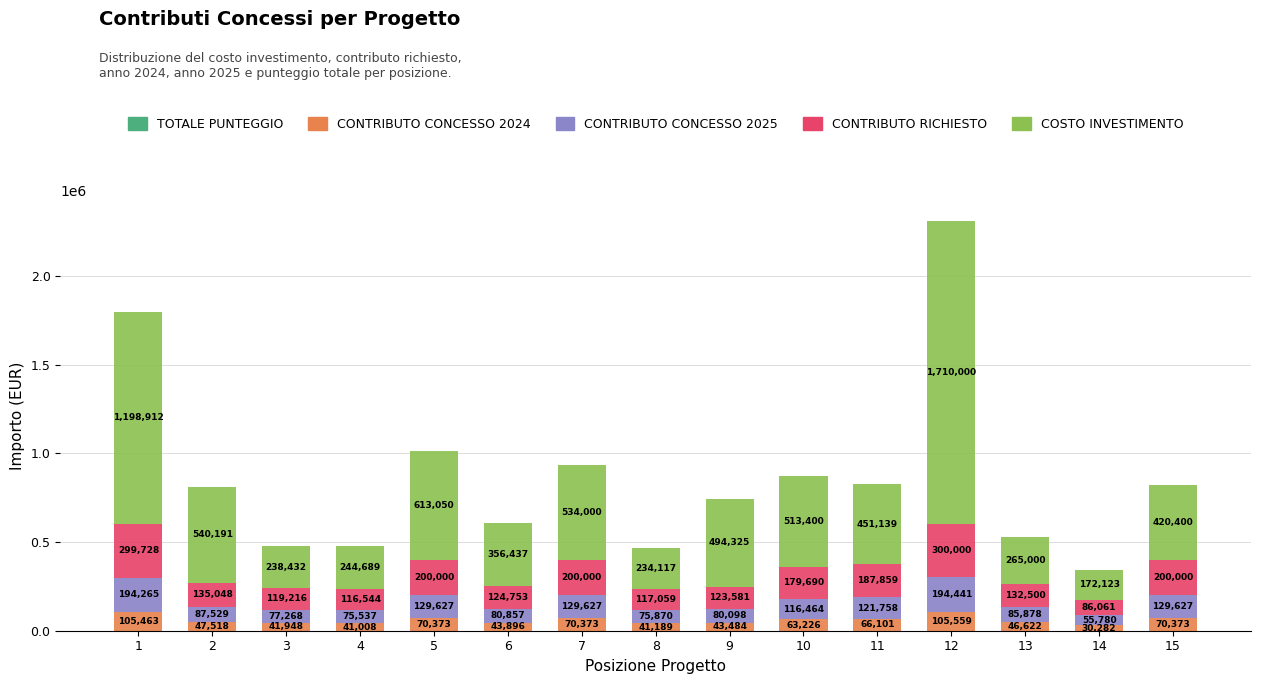

At which category is the sum across all series the highest?

12